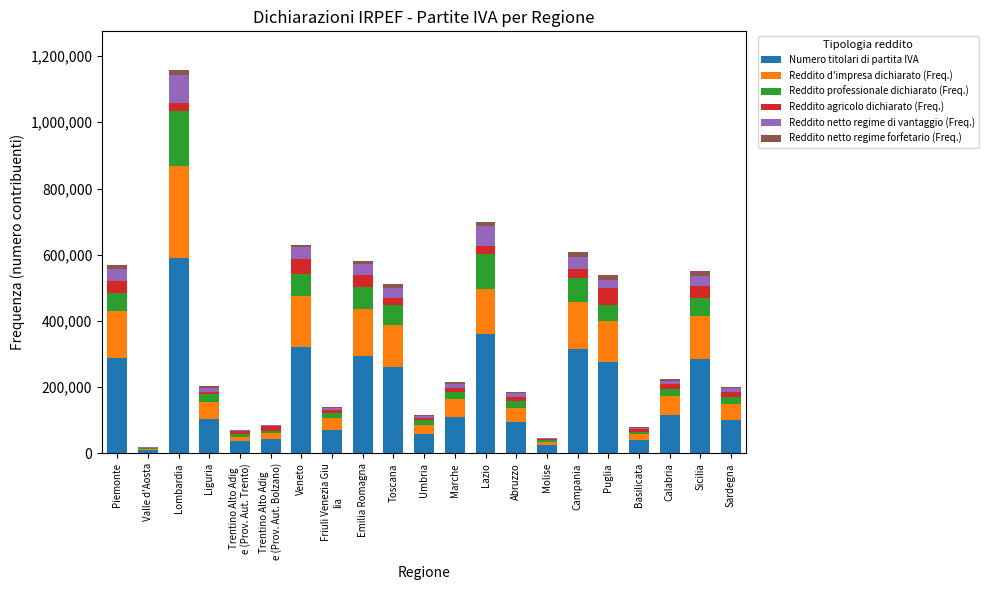

The value of Numero titolari di partita IVA at Basilicata is 40804. True or false?

True